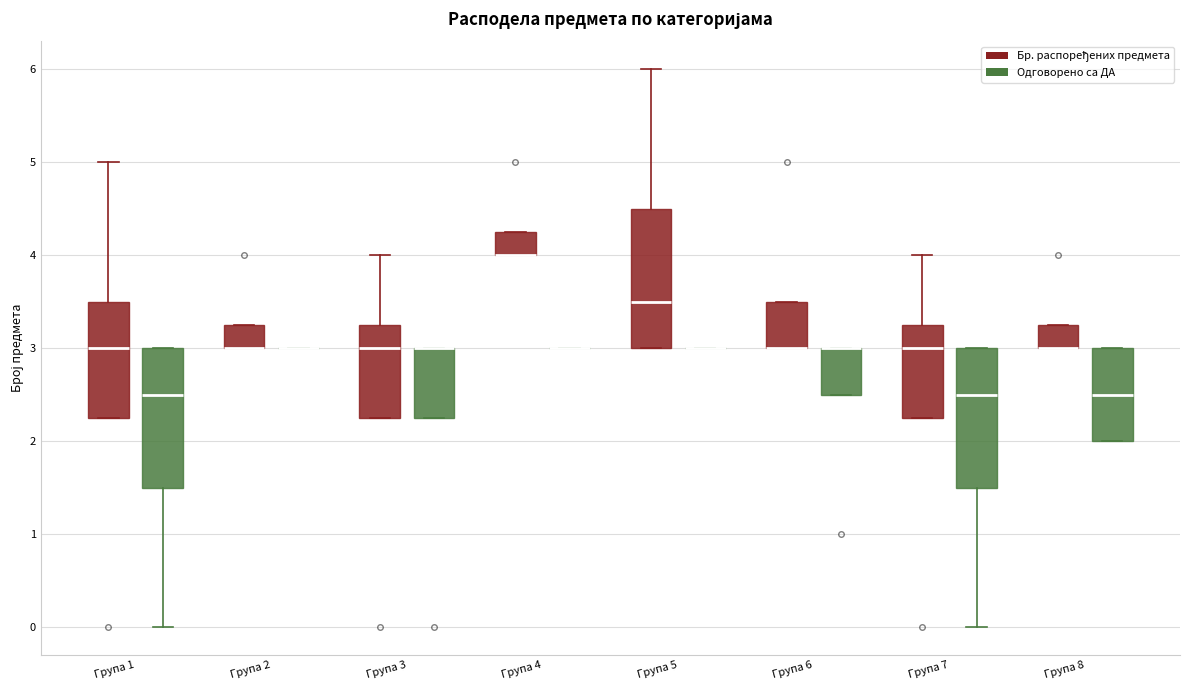

Where is the lower edge of the box for Група 7 (Одговорено са ДА) on the y-axis? The values are not printed on the chart, so give them approximately, as read against the axis.

1.5